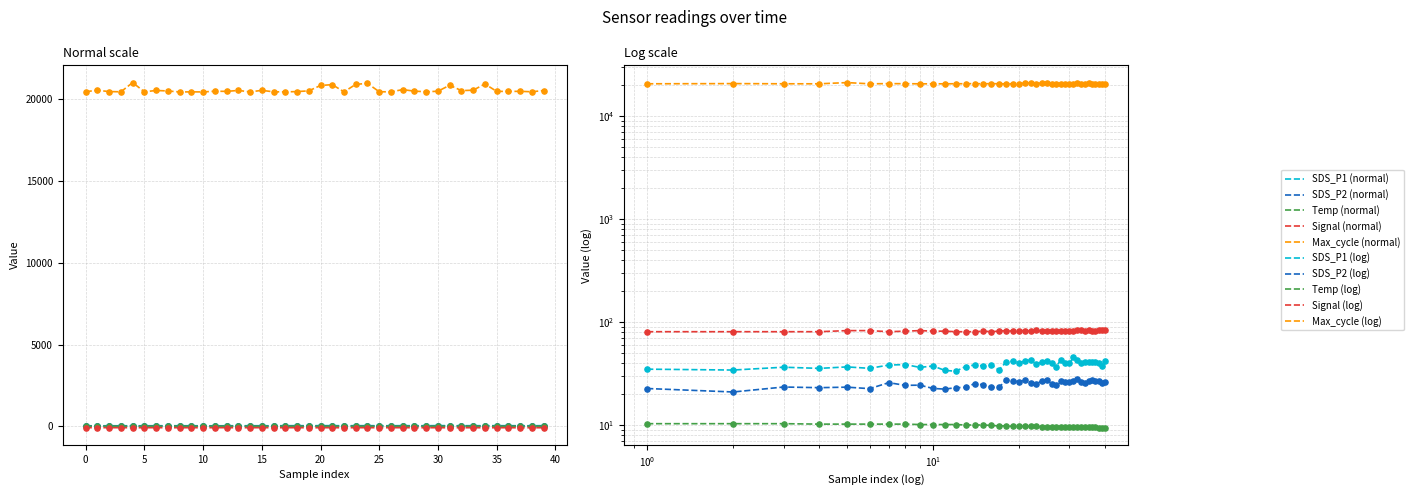

What is the total value across all series at 11?

20481.0